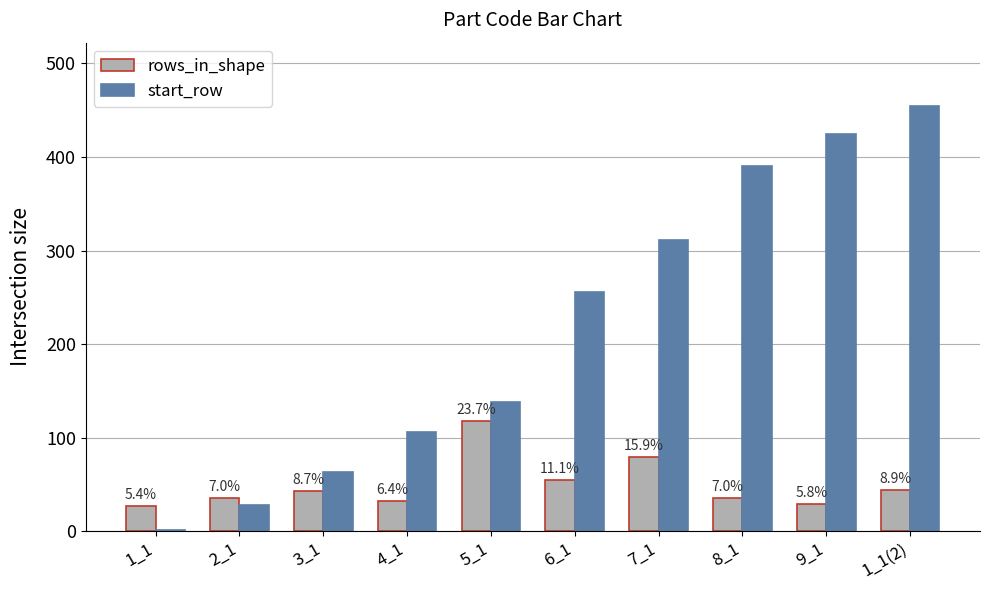

What are all the series names shown in the legend?

rows_in_shape, start_row